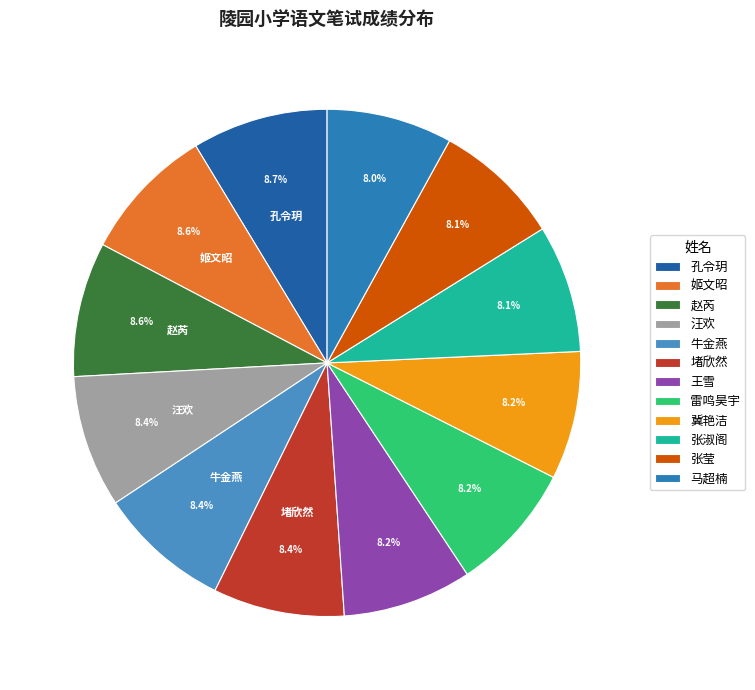

What is the ratio of the value at 王雪 to the value at 汪欢?

1.0